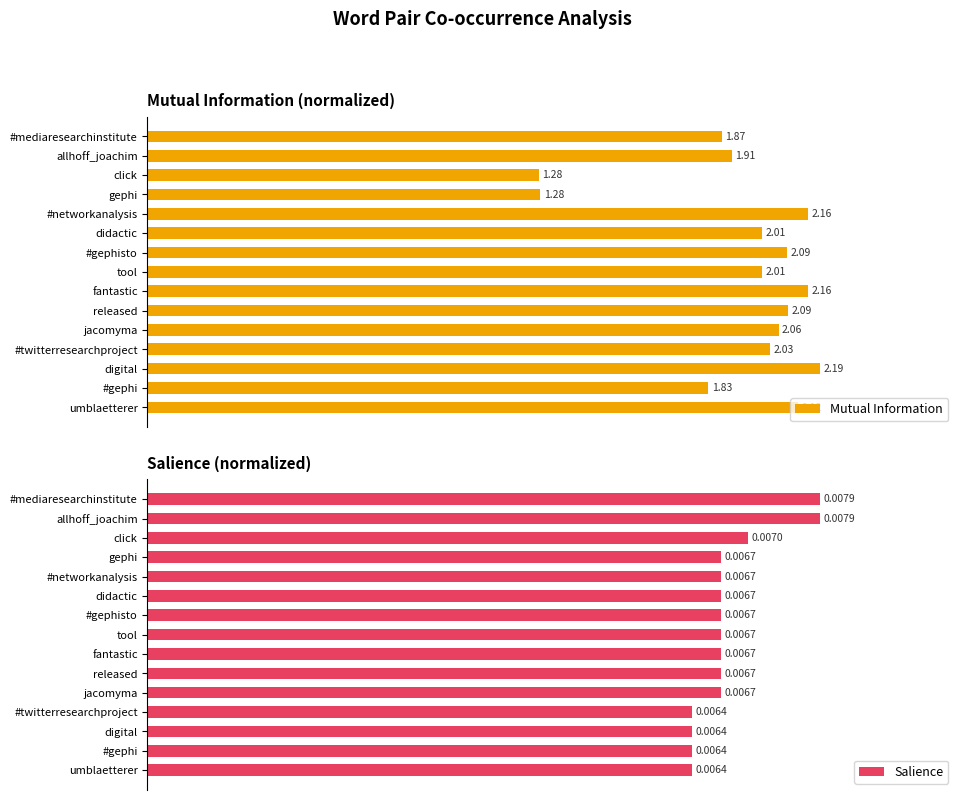

List the series in order of their peak value, lowest first.

Mutual Information, Salience